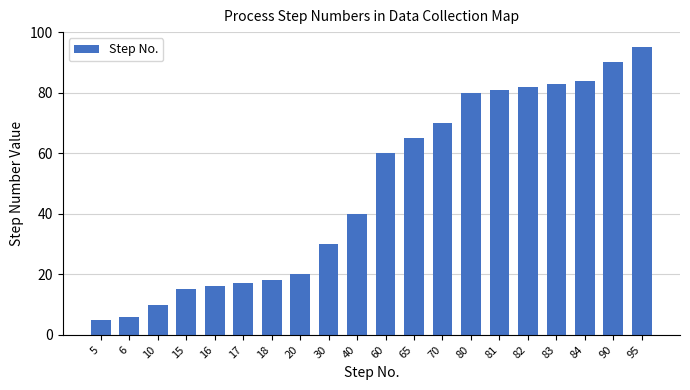

What is the average value?

48